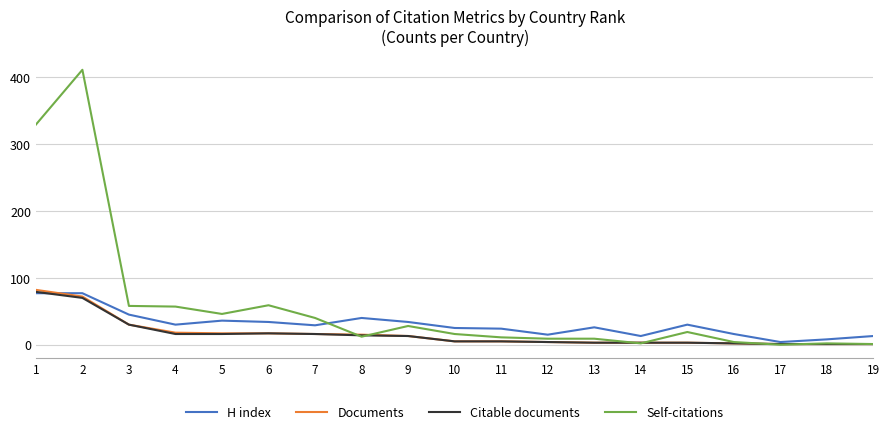

What is the difference between the maximum and minimum values in the H index series?

73